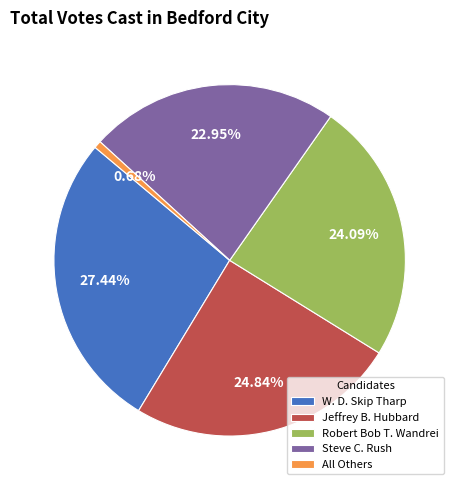

What percentage is the Robert Bob T. Wandrei slice, to the nearest percent?

24%